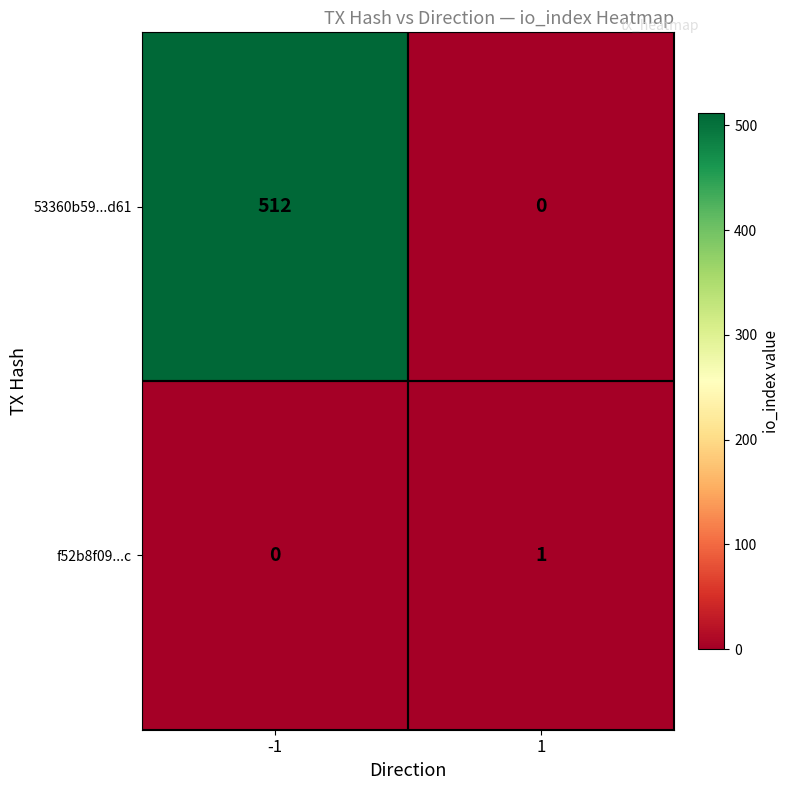

Rank the series by their average value, from highest to lowest.

53360b59...d61, f52b8f09...c